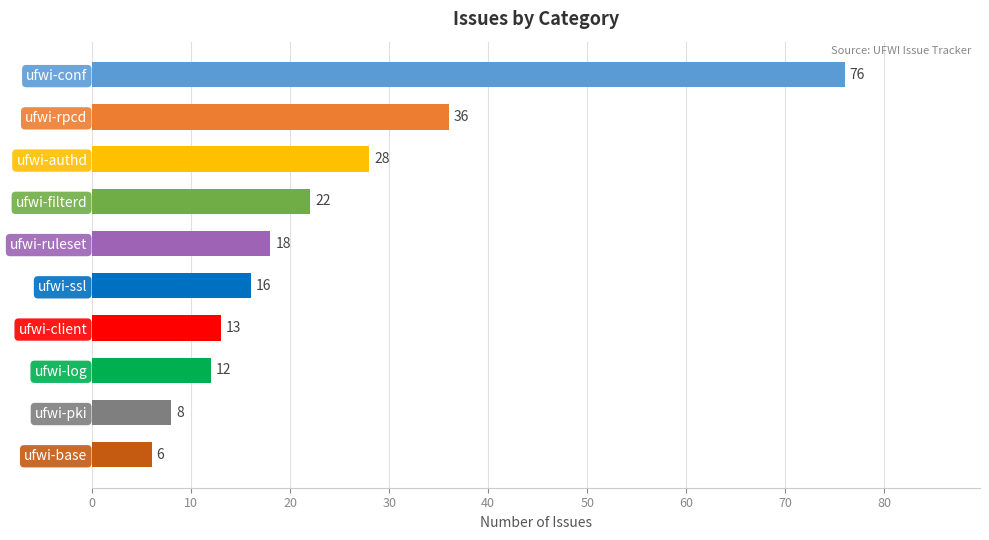

Are the bars grouped side by side (vs. stacked)?

No